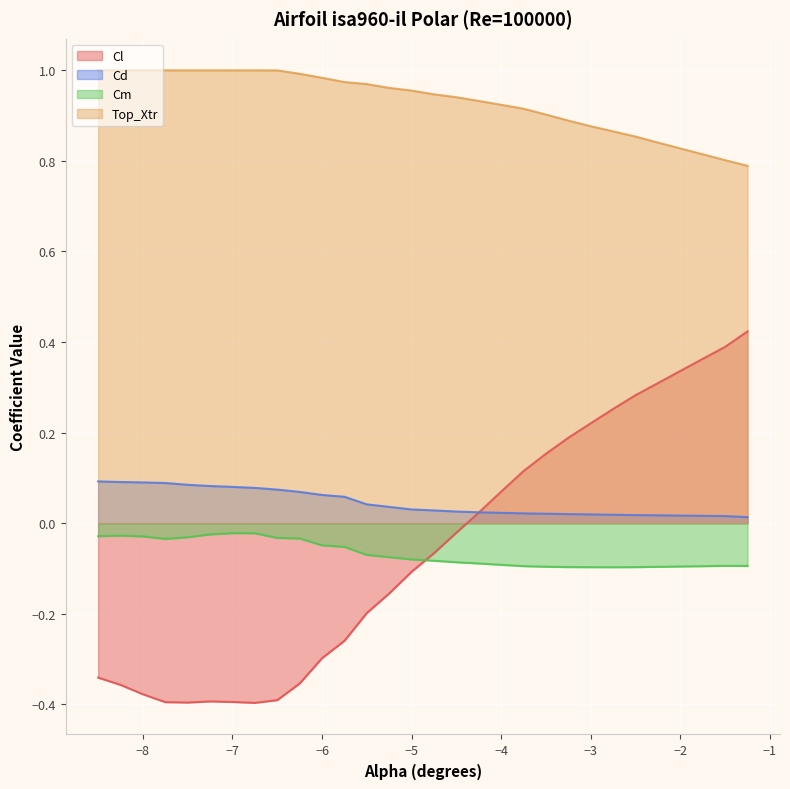

Rank the series by their maximum value, from lowest to highest.

Cm, Cd, Cl, Top_Xtr